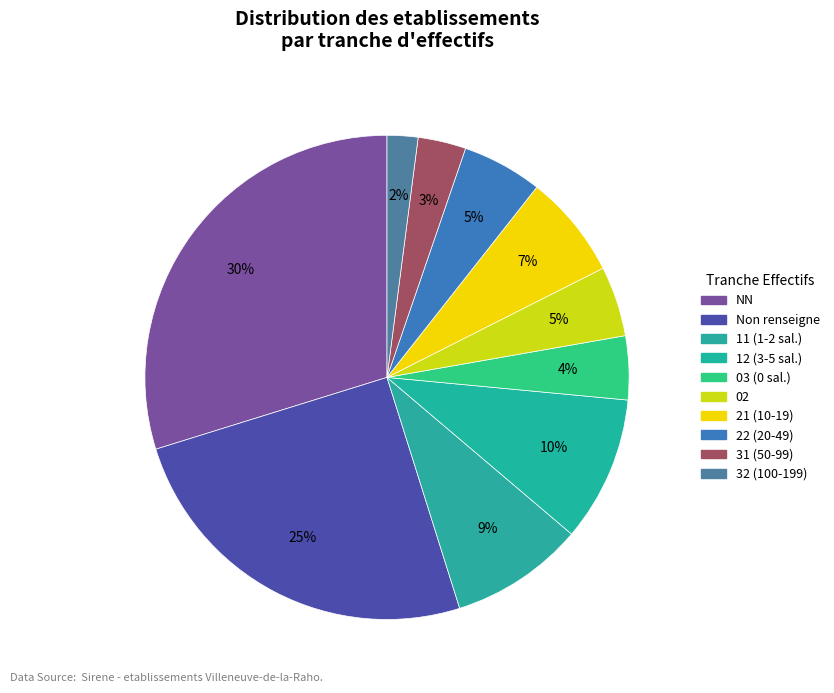

How many slices are in this pie chart?

10